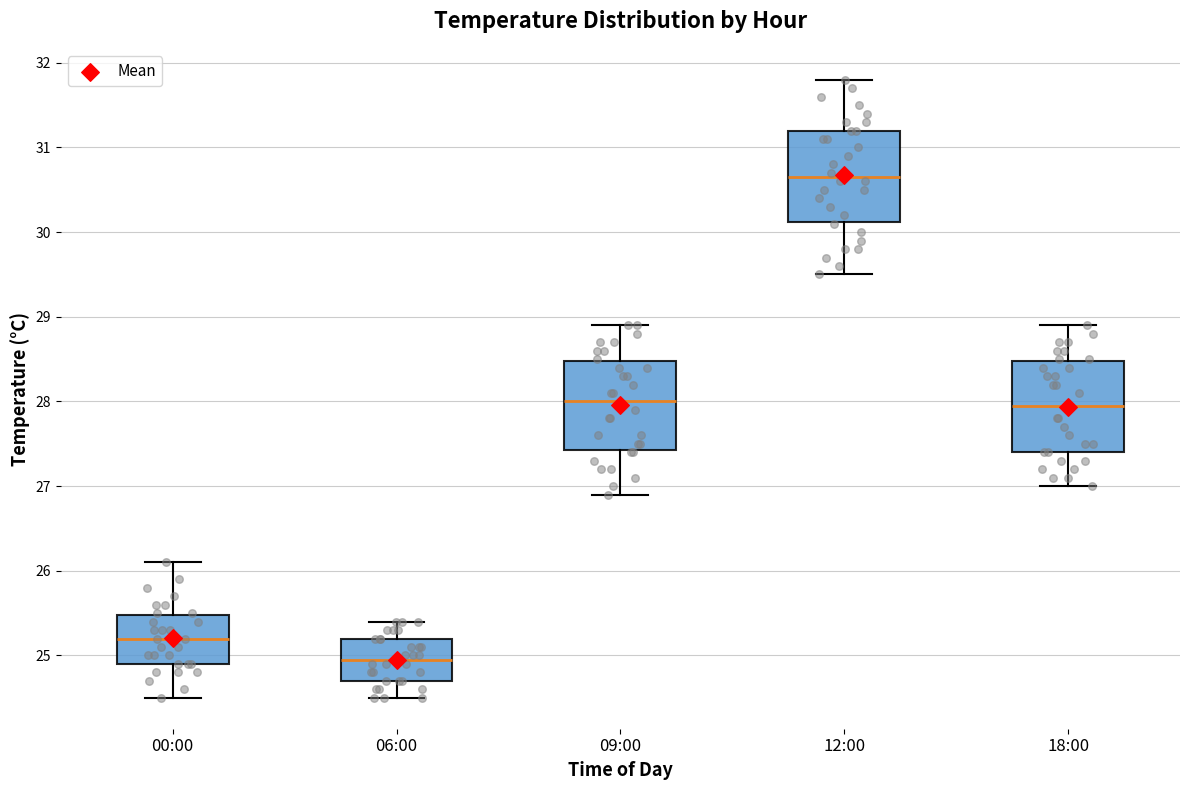

Reading left to right, read every box against the y-axis: the position of its median line, the range the box covers, and the ends of its whiskers. The values are not printed on the chart, so give them approximately, as read against the axis.

00:00: median 25.2, box 24.9 to 25.5, whiskers 24.5 to 26.1
06:00: median 25.0, box 24.7 to 25.2, whiskers 24.5 to 25.4
09:00: median 28.0, box 27.4 to 28.5, whiskers 26.9 to 28.9
12:00: median 30.7, box 30.1 to 31.2, whiskers 29.5 to 31.8
18:00: median 28.0, box 27.4 to 28.5, whiskers 27.0 to 28.9